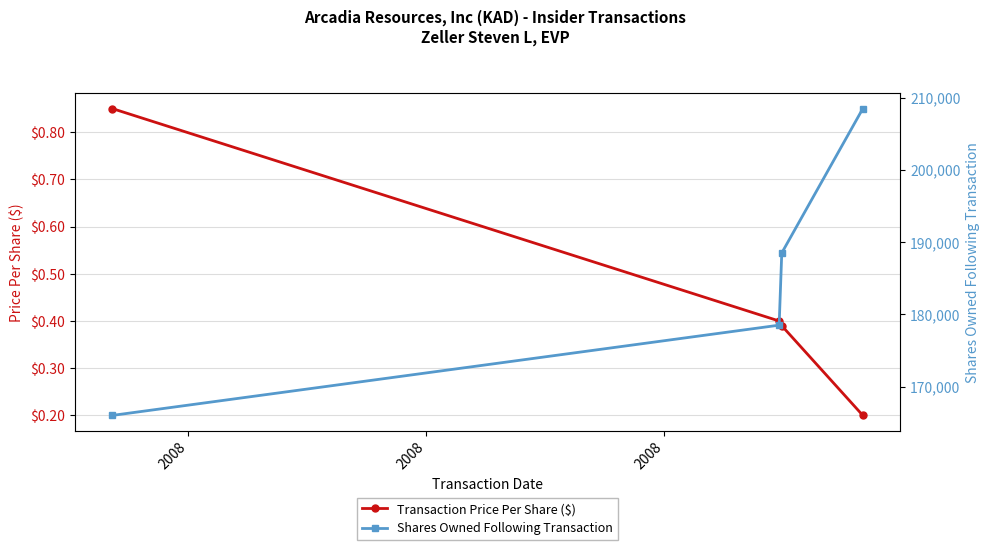

How many series are shown in this chart?

2